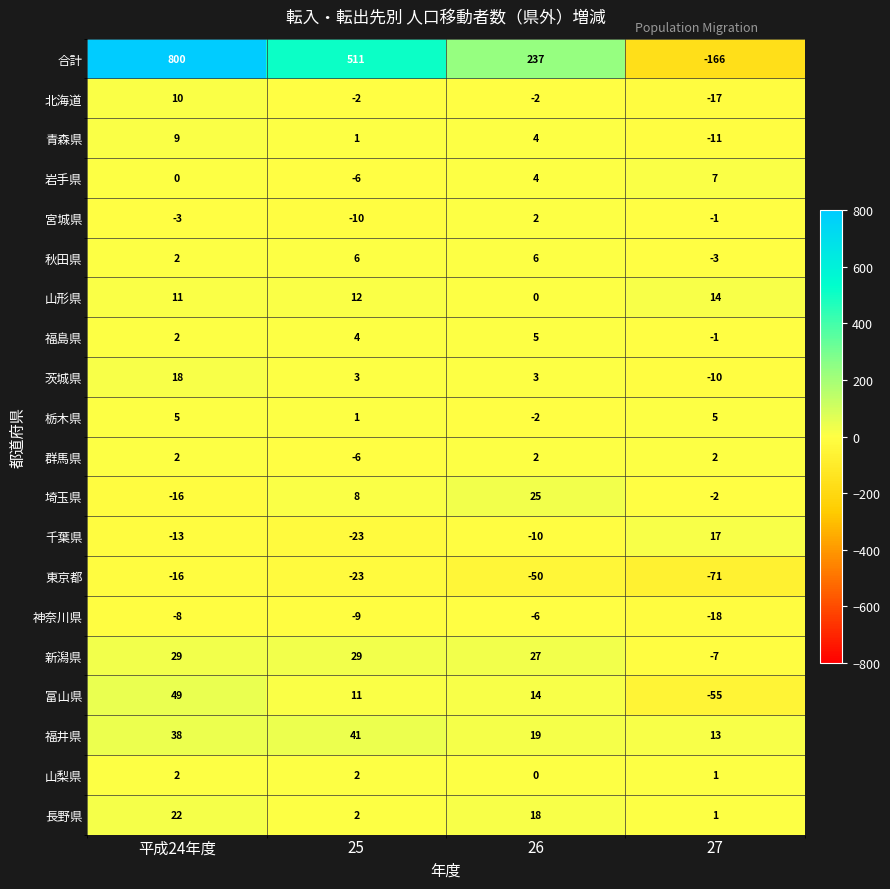

The 秋田県 series shows 2 at 平成24年度. True or false?

True